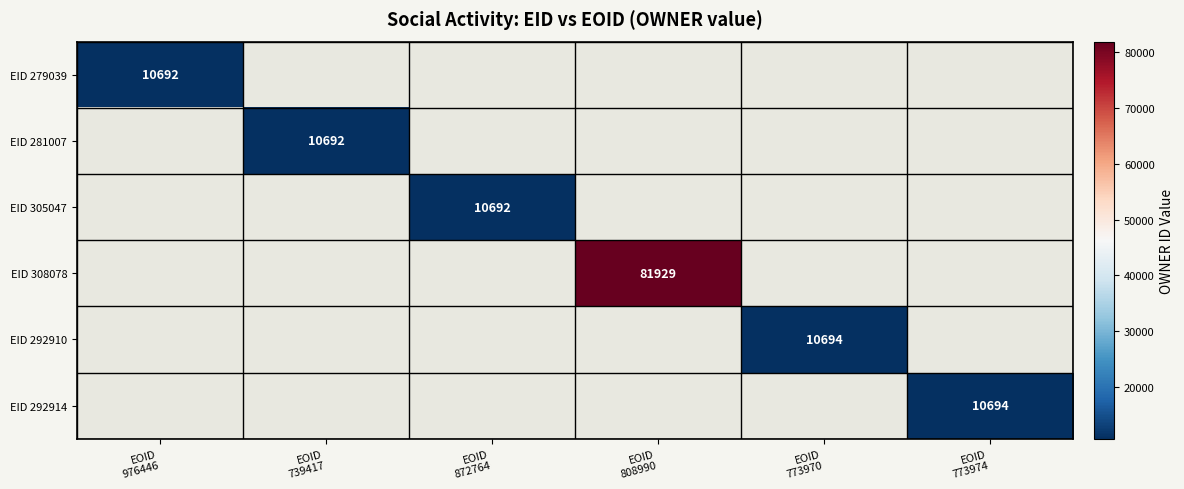

Between EOID
773974 and EOID
808990, which is larger?

EOID
808990